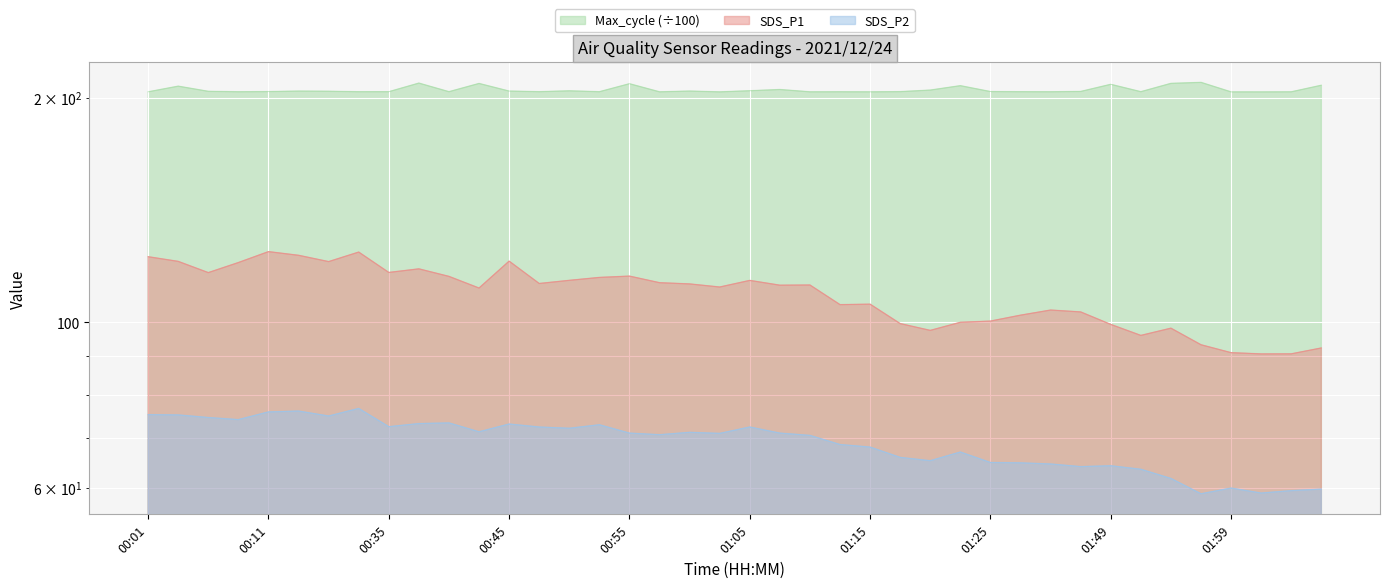

True or false: SDS_P2 and SDS_P1 cross at least once.

False